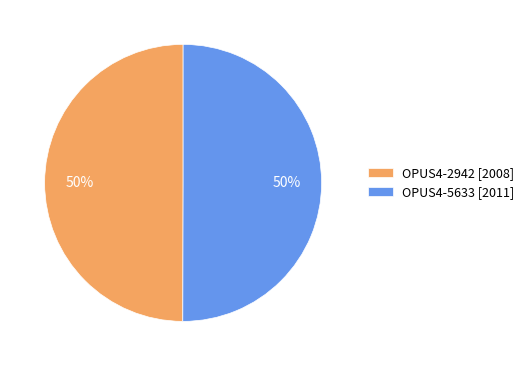

To the nearest percent, what portion does OPUS4-2942 [2008] represent?

50%